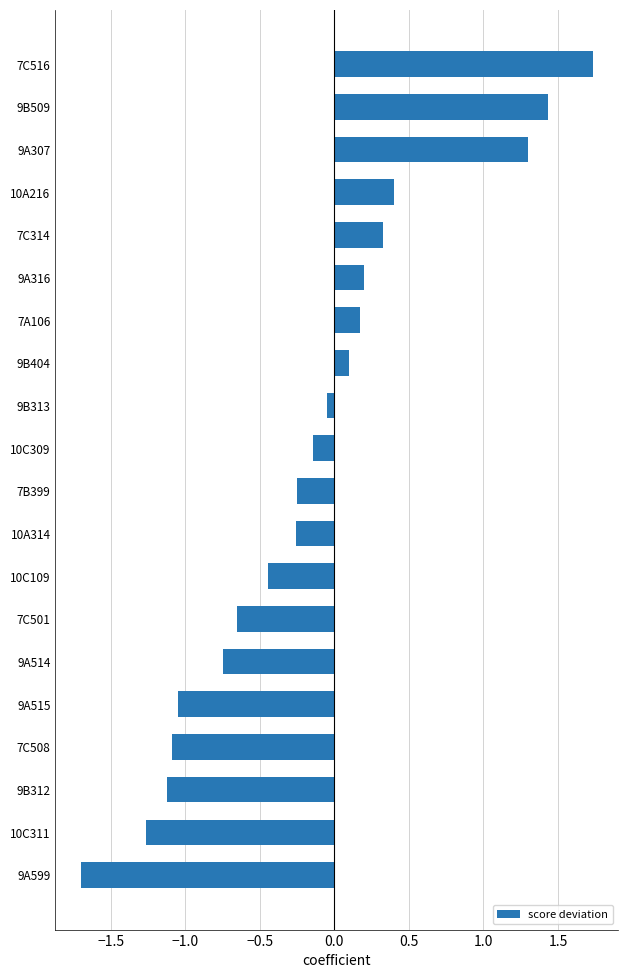

Which label corresponds to the smallest value in the chart?

9A599